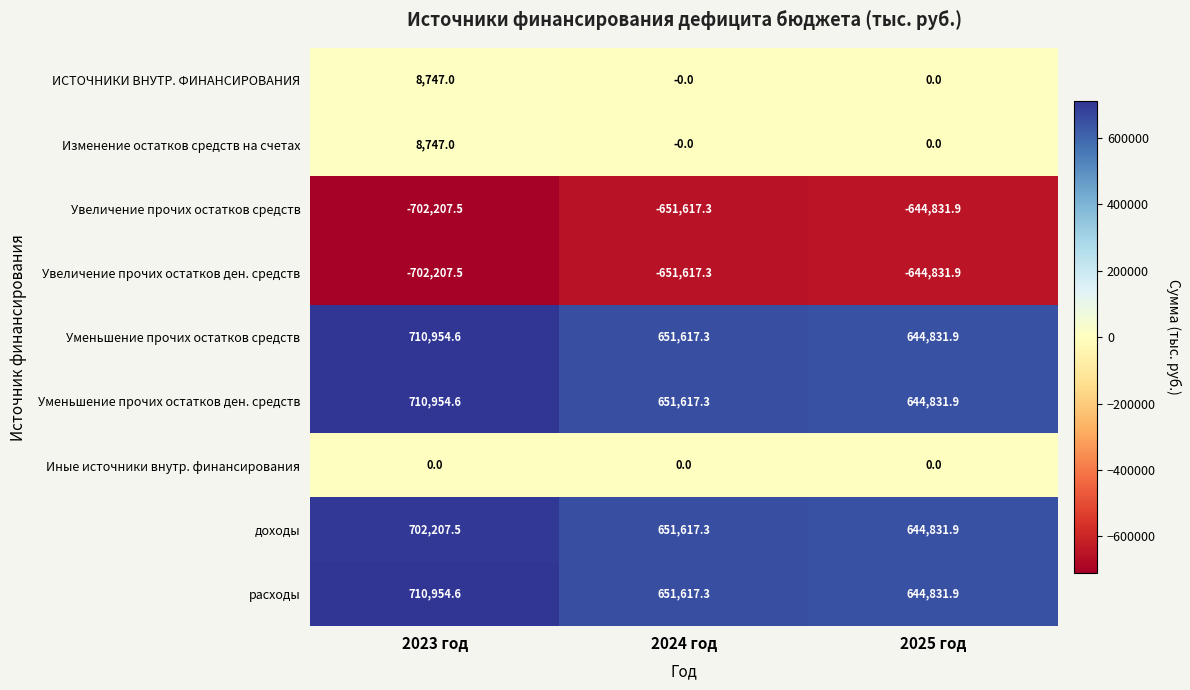

Count the number of categories in the chart.

3